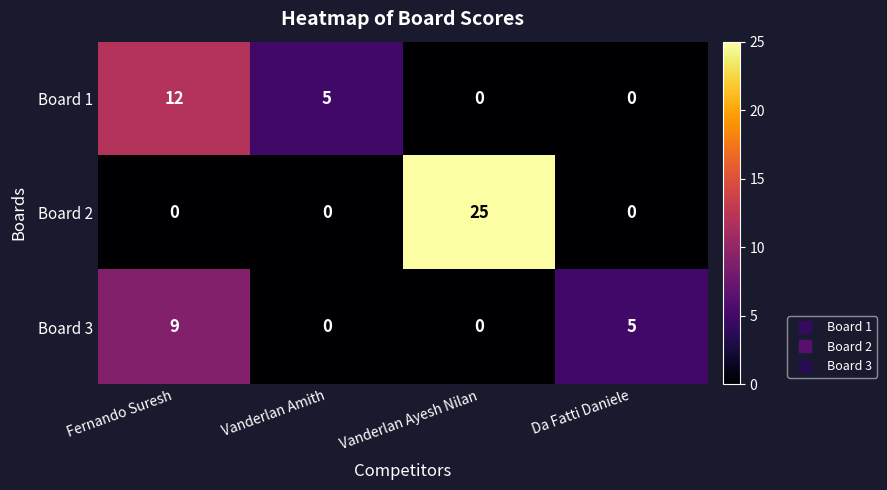

Rank the series by their maximum value, from highest to lowest.

Board 2, Board 1, Board 3